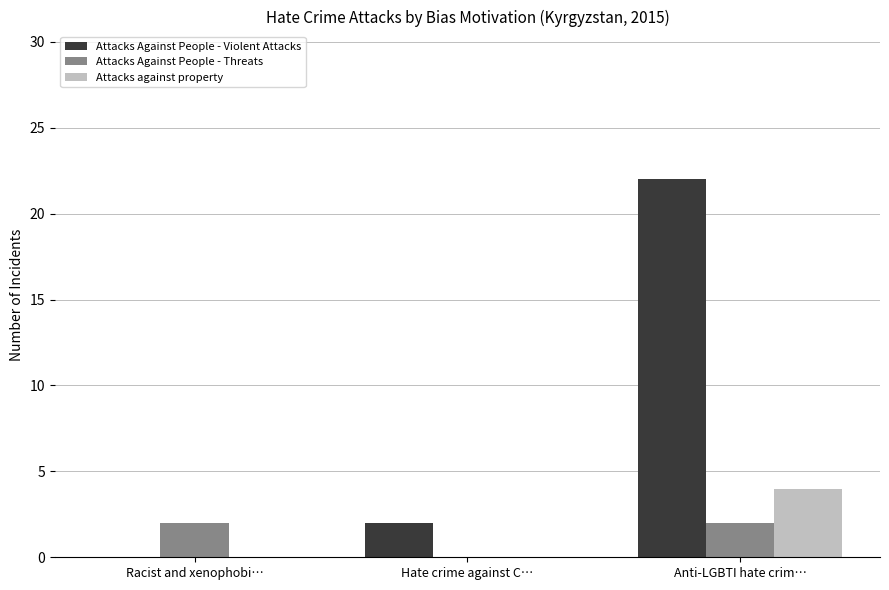

Which series has the largest total across all categories?

Attacks Against People - Violent Attacks